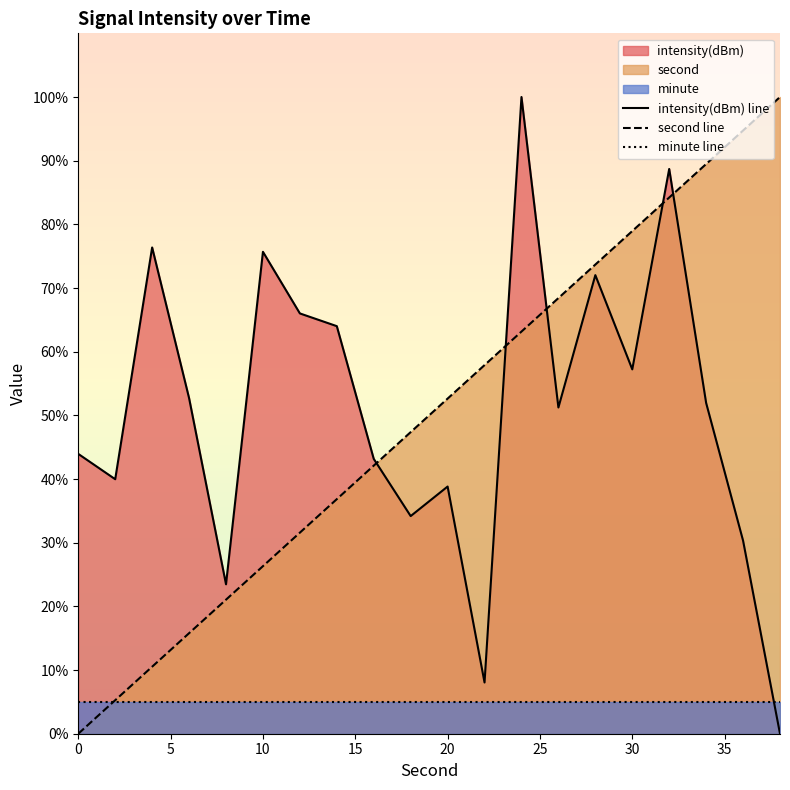

What is the highest value of the intensity(dBm) line series?

100.0